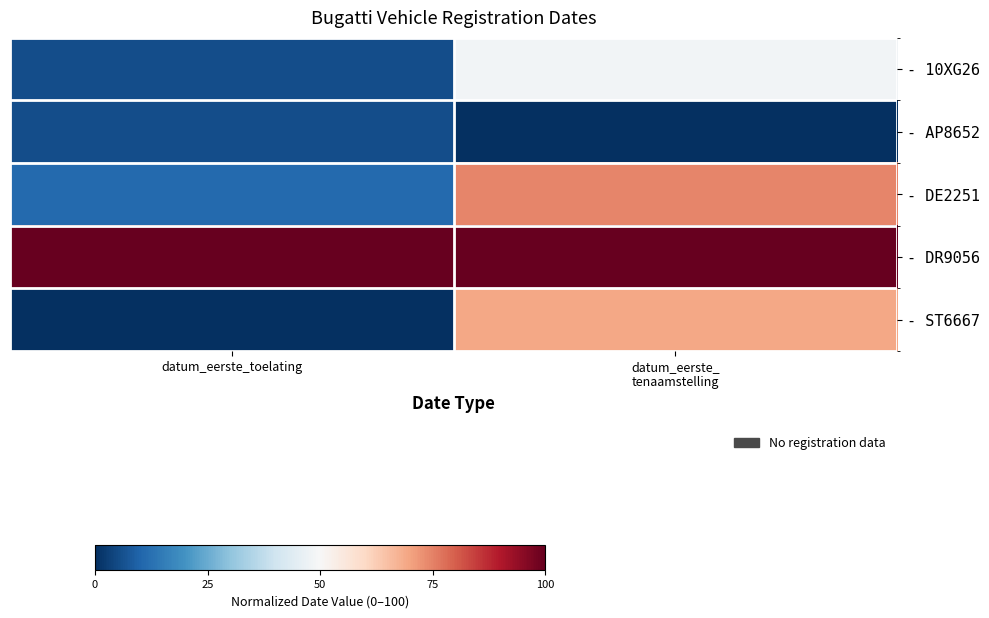

Reading left to right, what are all the values shown in this chart?

- 10XG26: datum_eerste_toelating=5.5	datum_eerste_
tenaamstelling=48.7
- AP8652: datum_eerste_toelating=5.6	datum_eerste_
tenaamstelling=0.0
- DE2251: datum_eerste_toelating=11.1	datum_eerste_
tenaamstelling=74.4
- DR9056: datum_eerste_toelating=100.0	datum_eerste_
tenaamstelling=100.0
- ST6667: datum_eerste_toelating=0.0	datum_eerste_
tenaamstelling=69.3